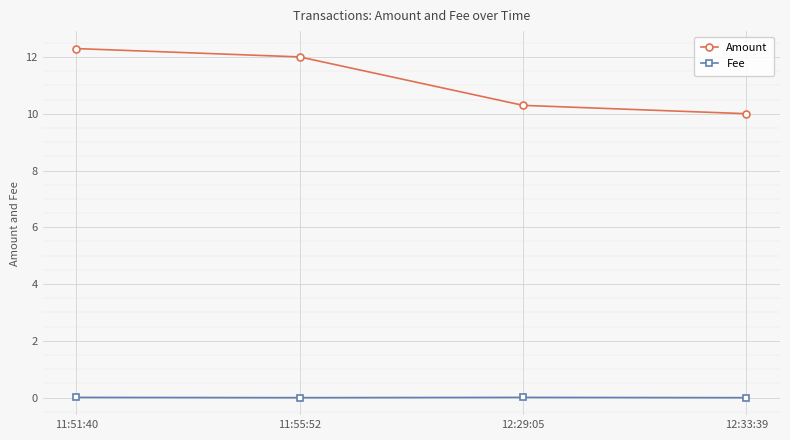

Where does the Amount series first go above 12?

11:51:40